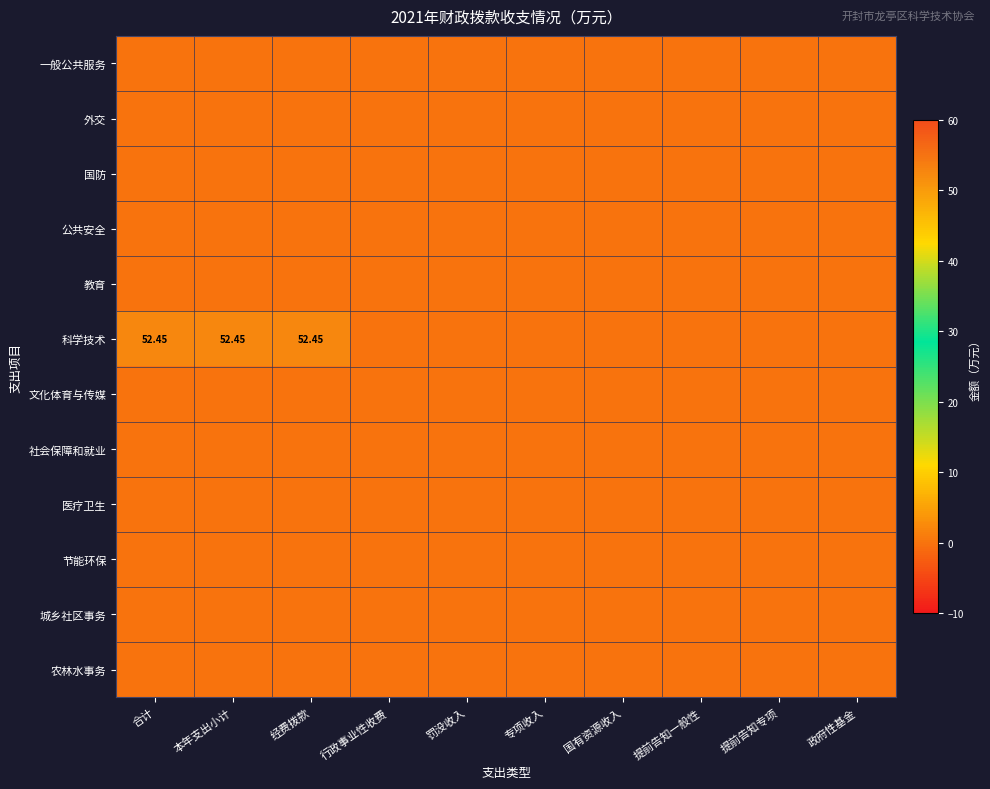

True or false: 科学技术 has a value of 0.0 at 政府性基金.

True